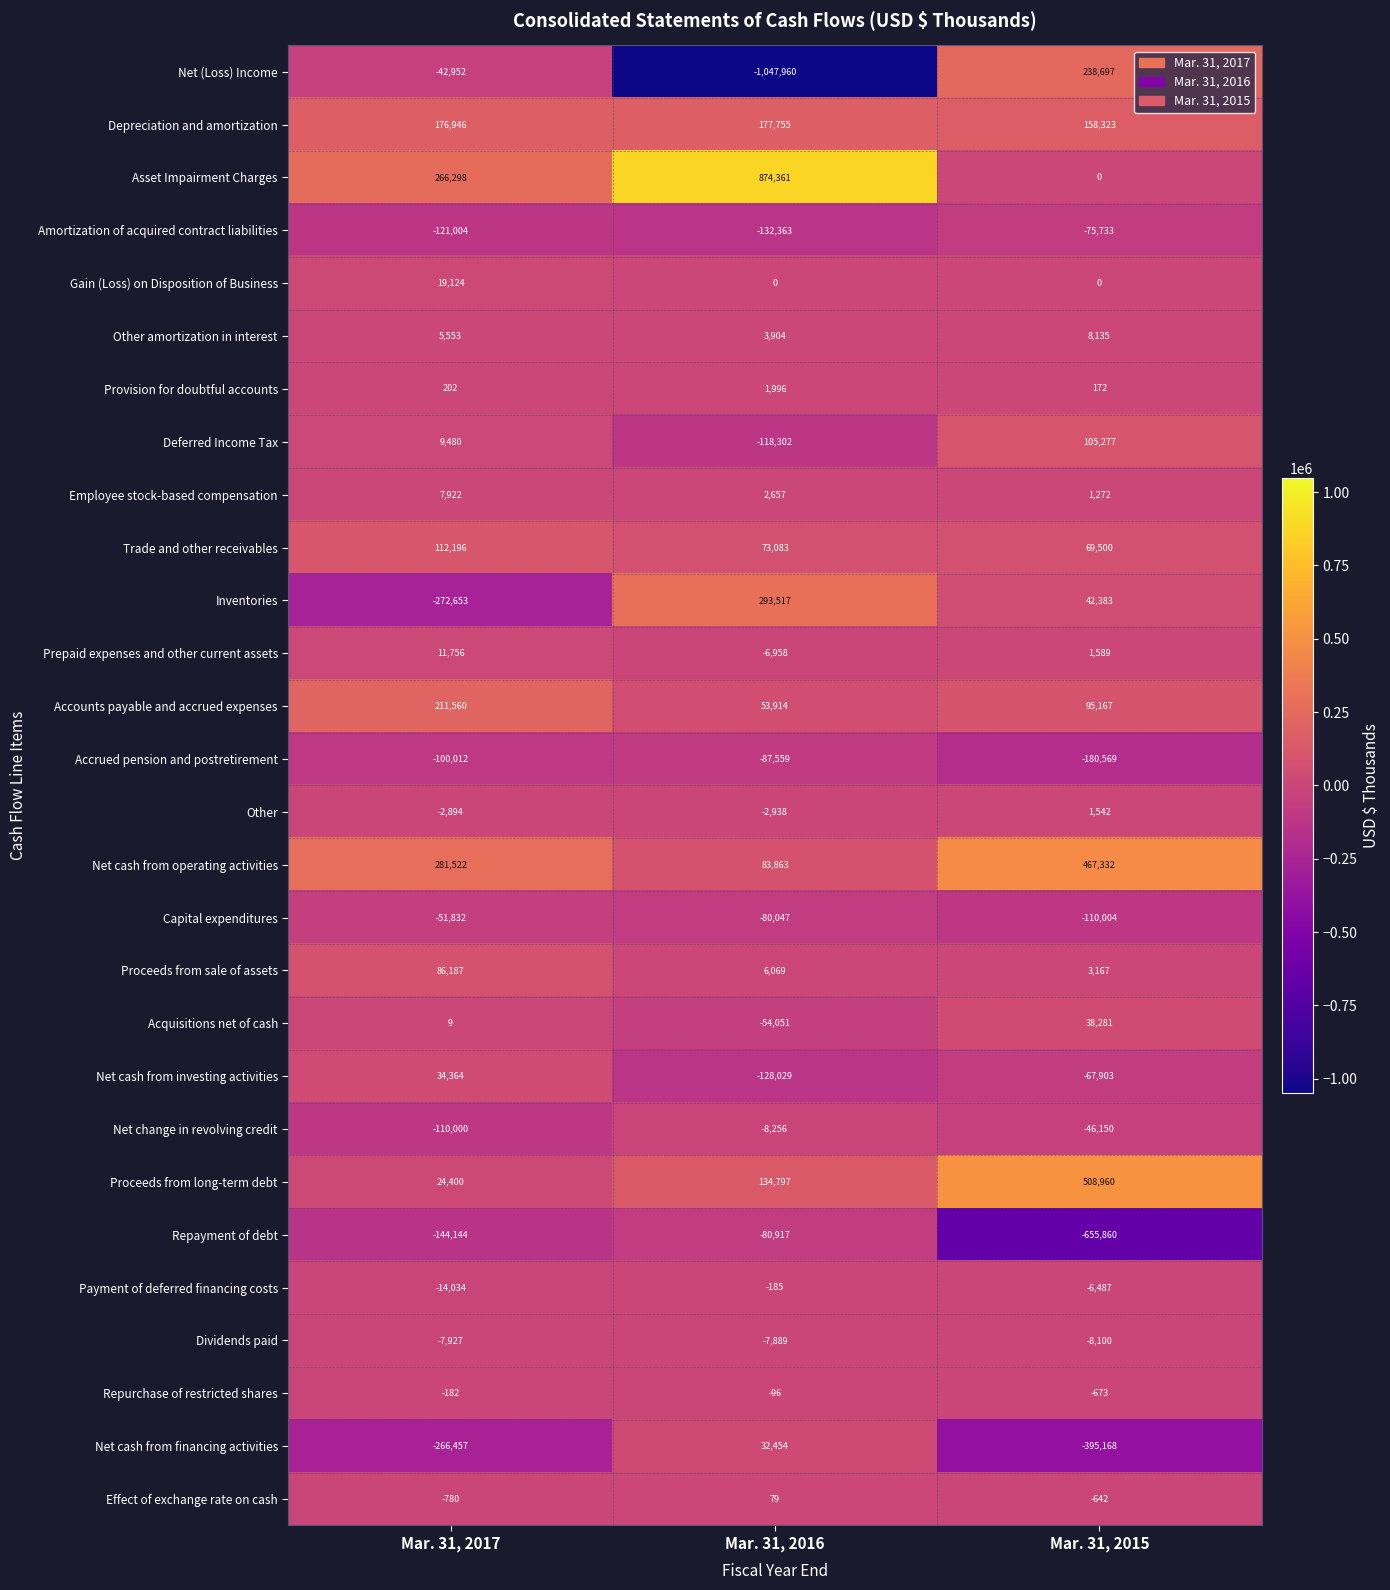

At which category is the sum across all series the highest?

Mar. 31, 2015